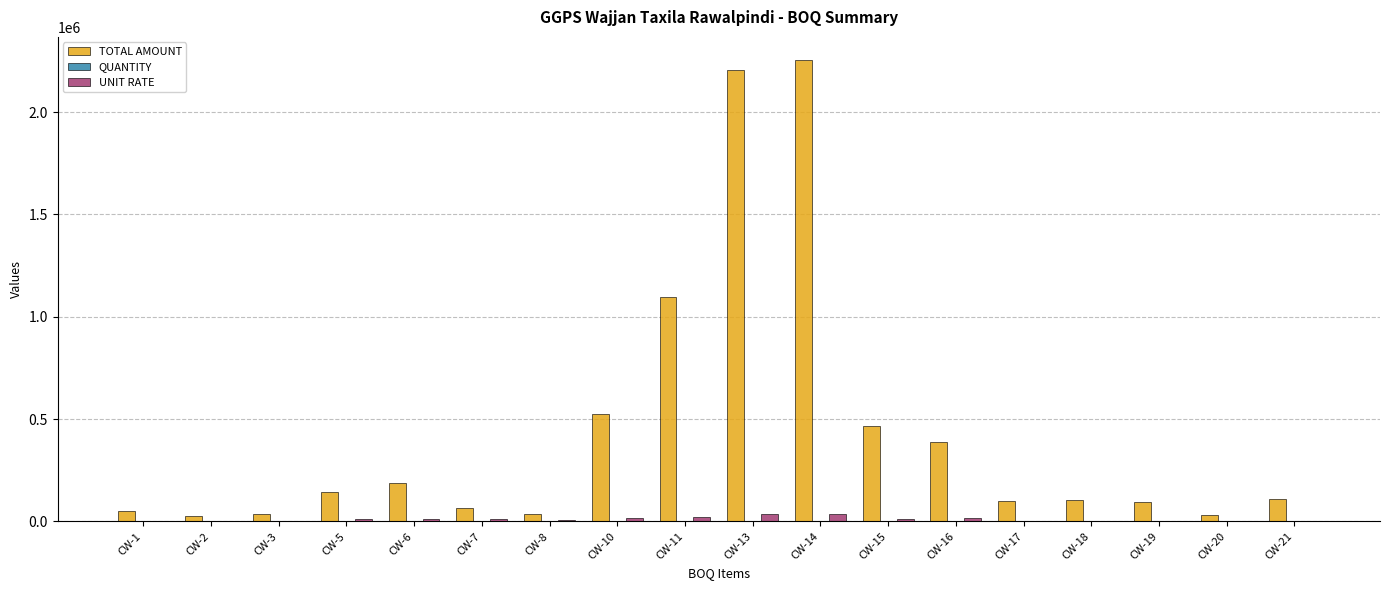

Which series changed the most between CW-14 and CW-16?

TOTAL AMOUNT